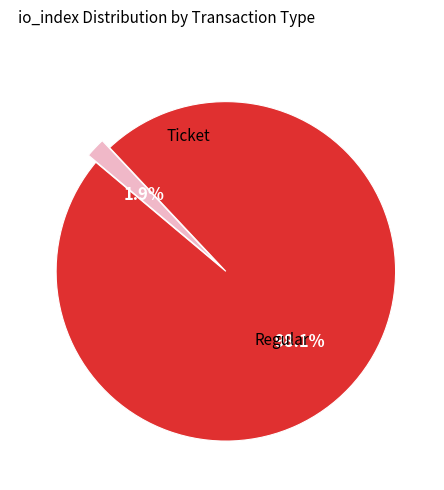

To the nearest percent, what is the average slice percentage?

50%